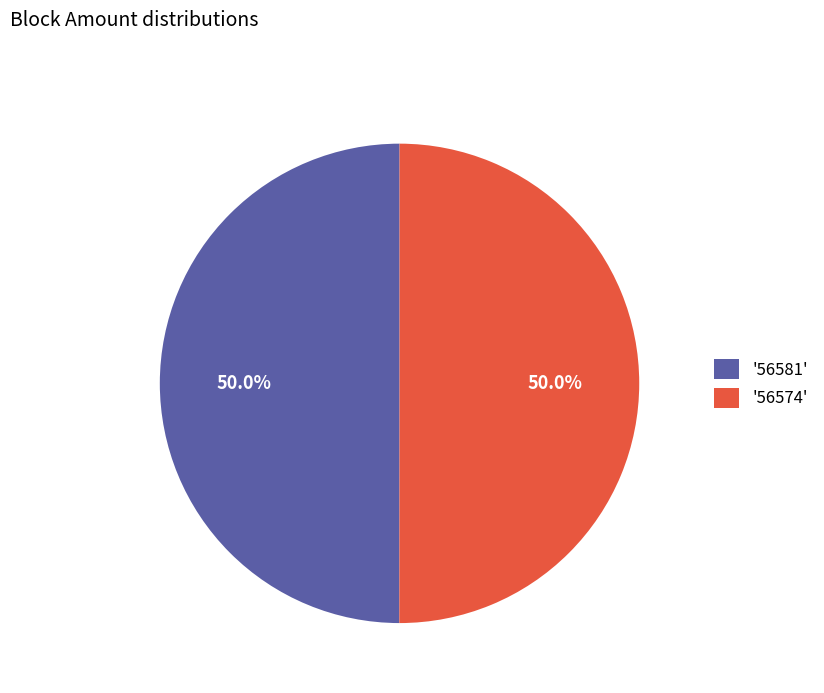

What is the ratio of the value at '56581' to the value at '56574'?

1.0